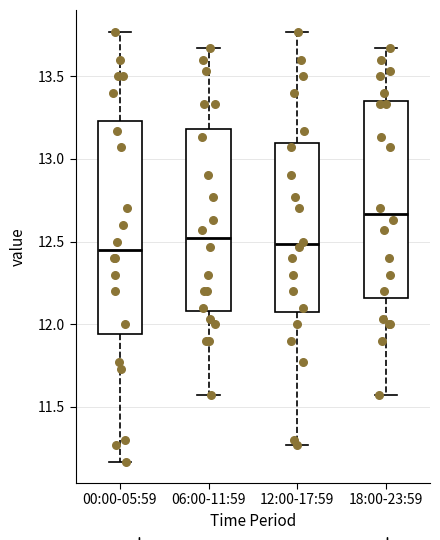

Where is the lower edge of the box for 00:00-05:59 on the y-axis? The values are not printed on the chart, so give them approximately, as read against the axis.

11.95